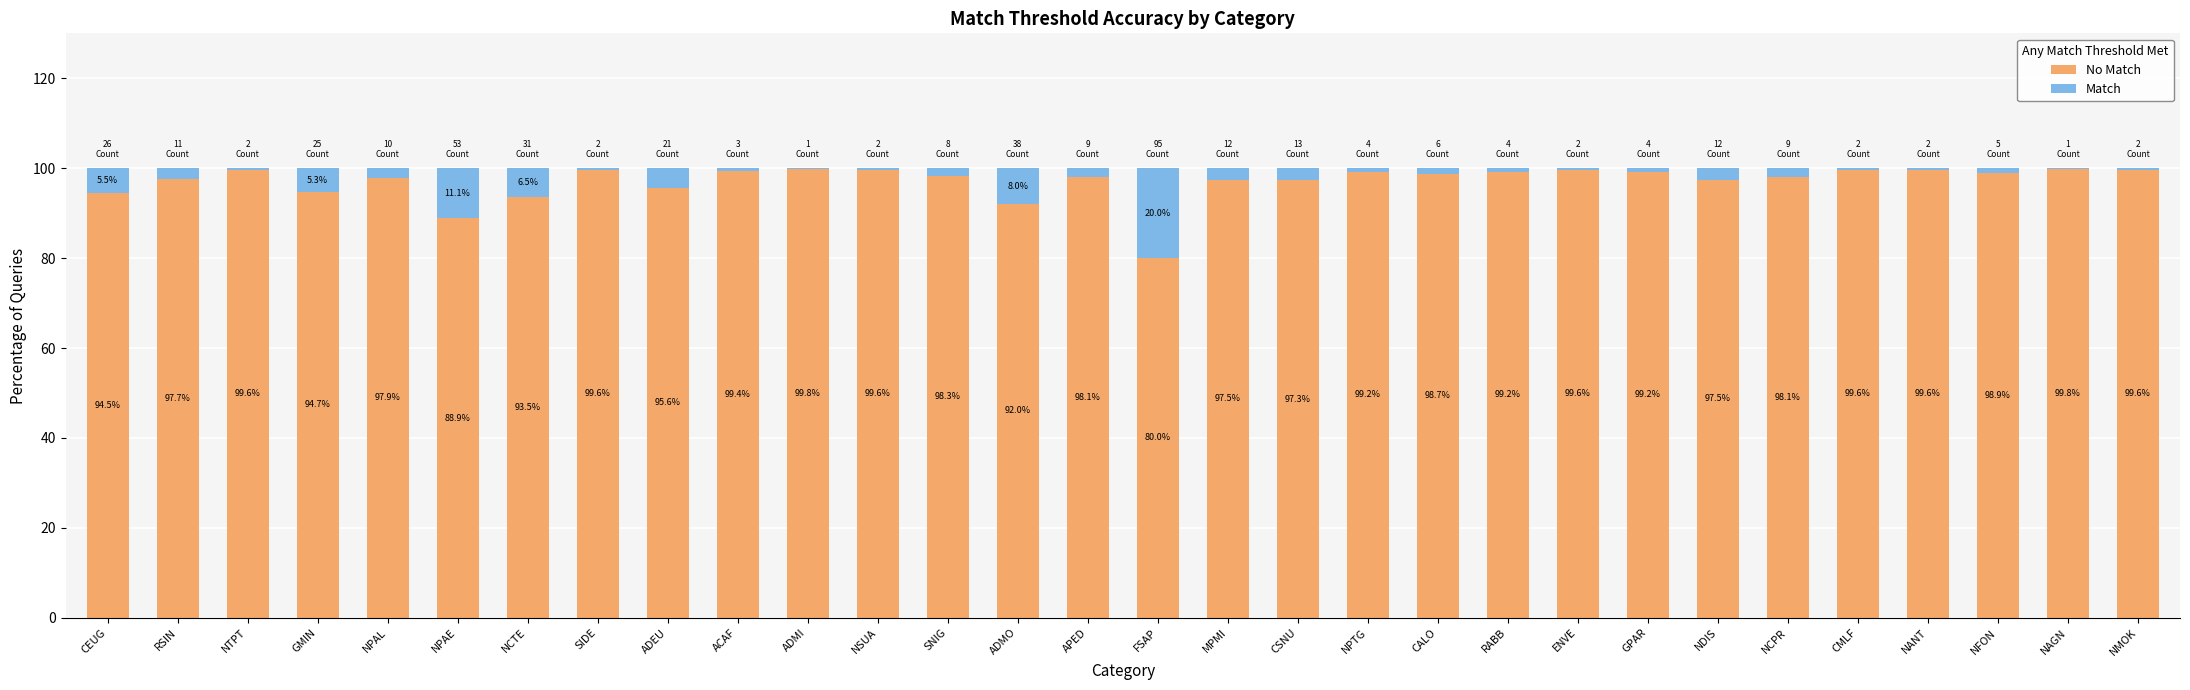

What is the total value across all series at NAGN?

100.0